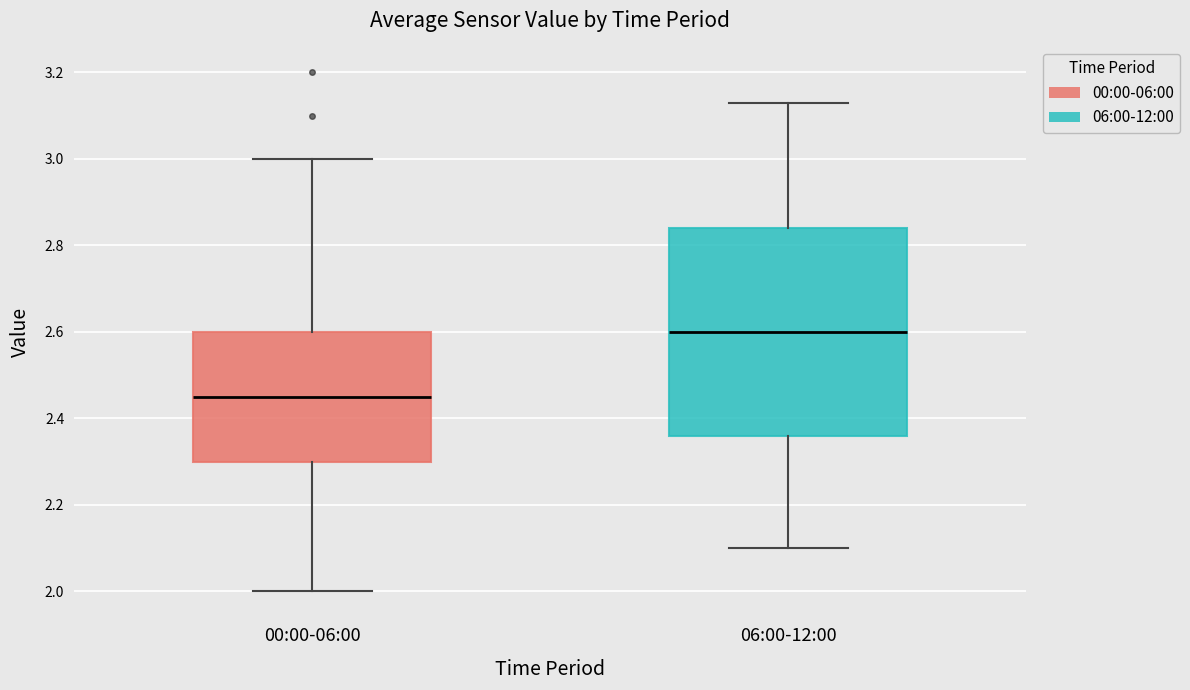

Where is the upper edge of the box for 00:00-06:00 on the y-axis? The values are not printed on the chart, so give them approximately, as read against the axis.

2.60